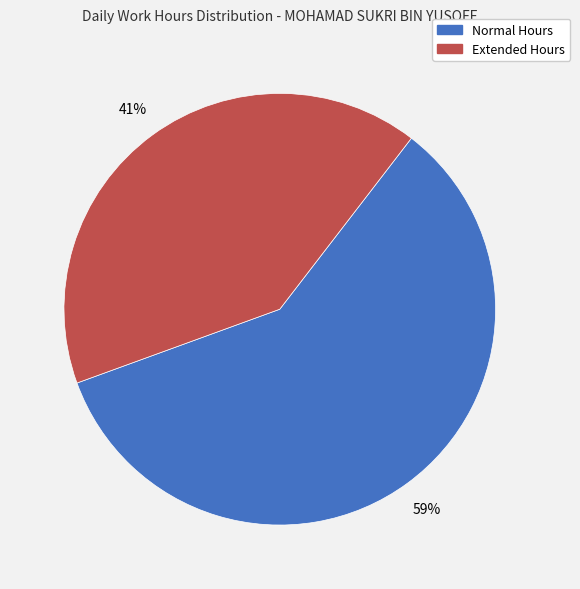

Does any single category account for the majority?

Yes